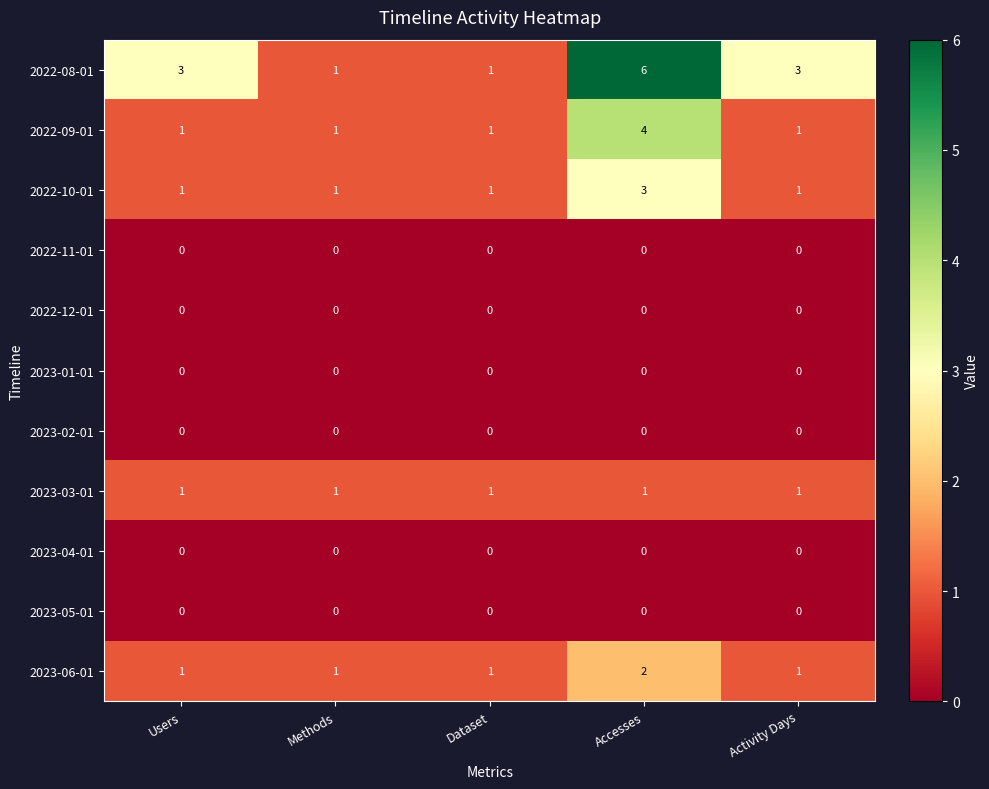

Which category has the highest value in the 2022-08-01 series?

Accesses